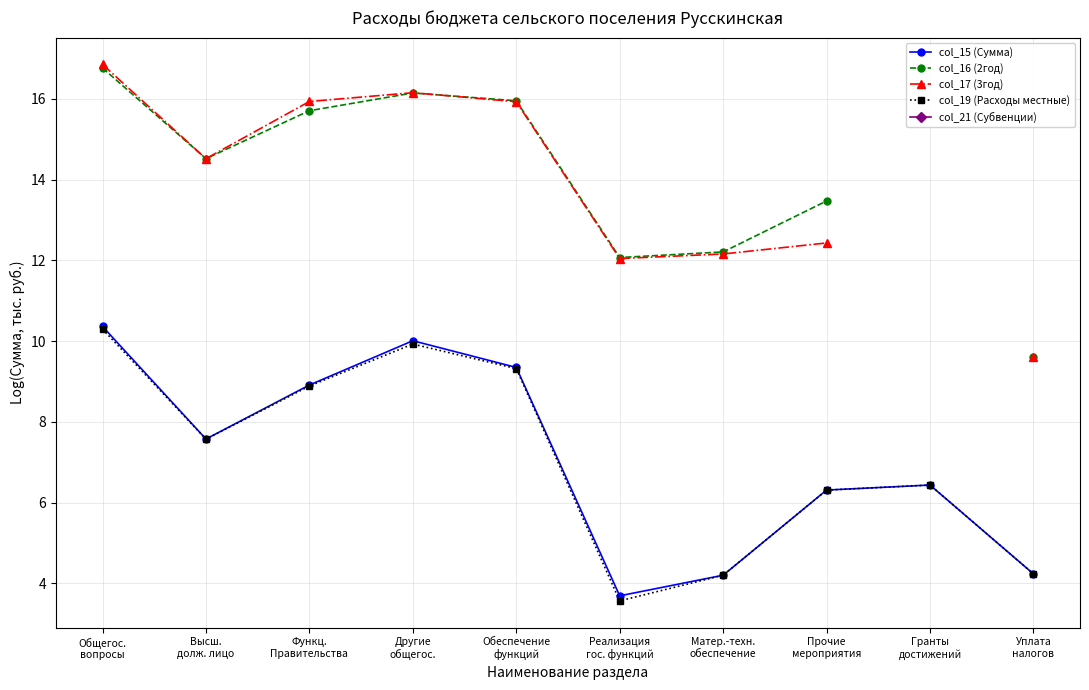

How many interior local peaks does the col_19 (Расходы местные) series have?

2